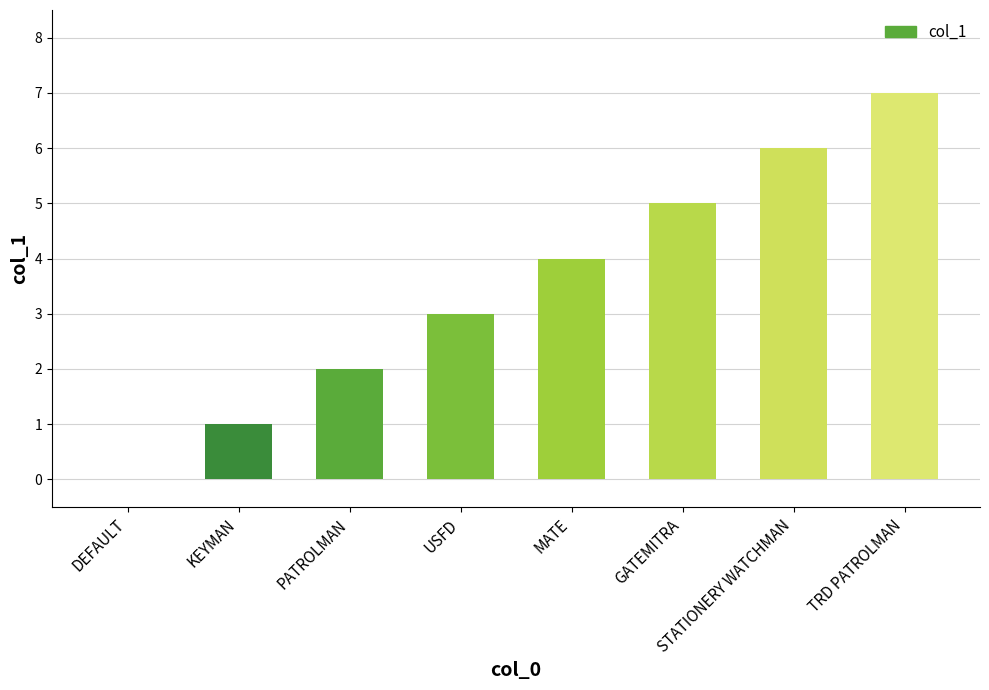

Reading left to right, extract all data points from this chart.

DEFAULT=0	KEYMAN=1	PATROLMAN=2	USFD=3	MATE=4	GATEMITRA=5	STATIONERY WATCHMAN=6	TRD PATROLMAN=7